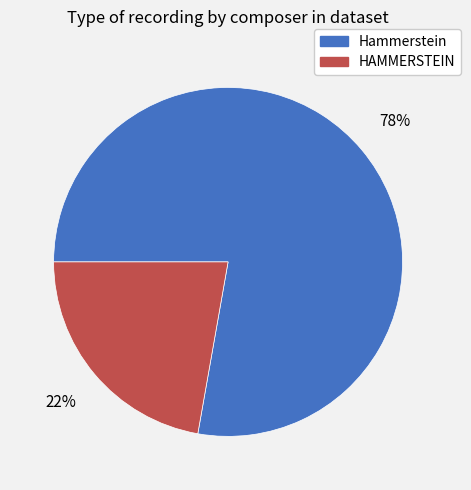

What is the ratio of the value at HAMMERSTEIN to the value at Hammerstein?

0.3